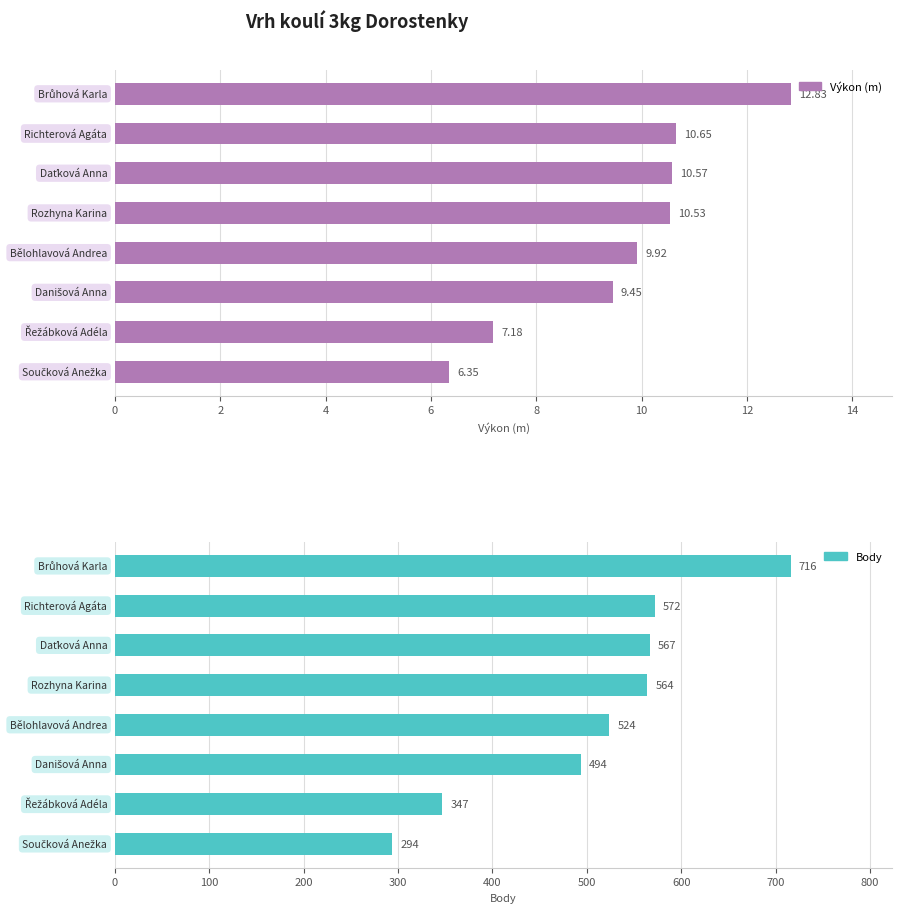

Which series has the widest spread of values?

Body